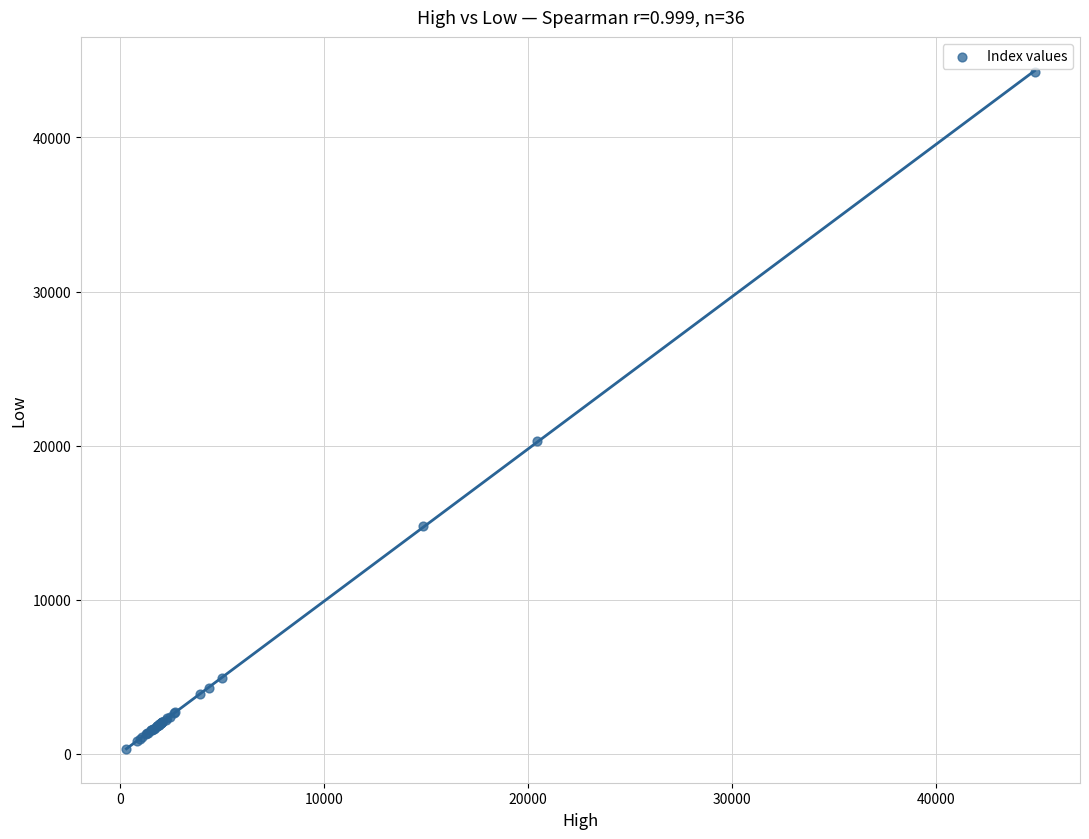

What Y value in the scatter plot is closest to 22295?

20322.2